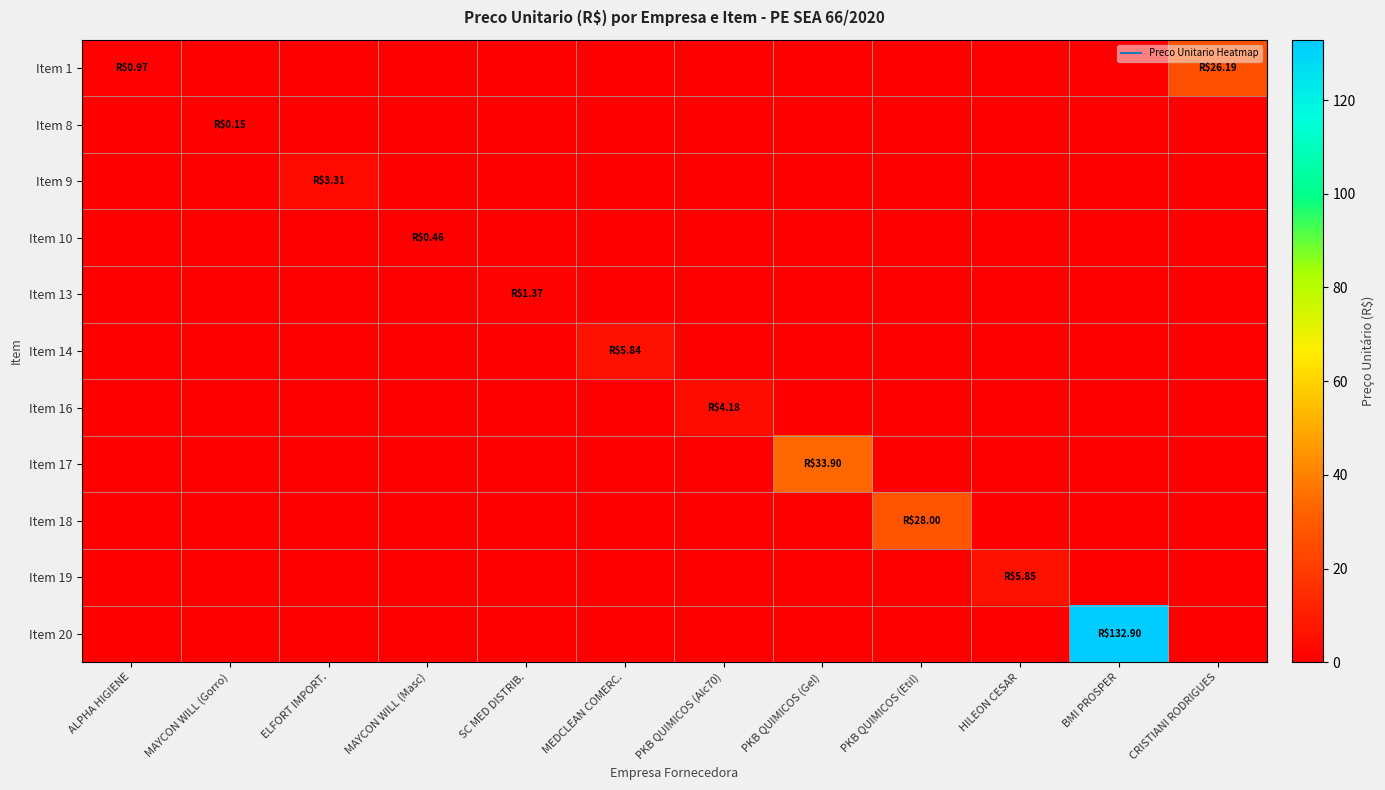

Which has a higher value, PKB QUIMICOS (Etil) or CRISTIANI RODRIGUES?

CRISTIANI RODRIGUES